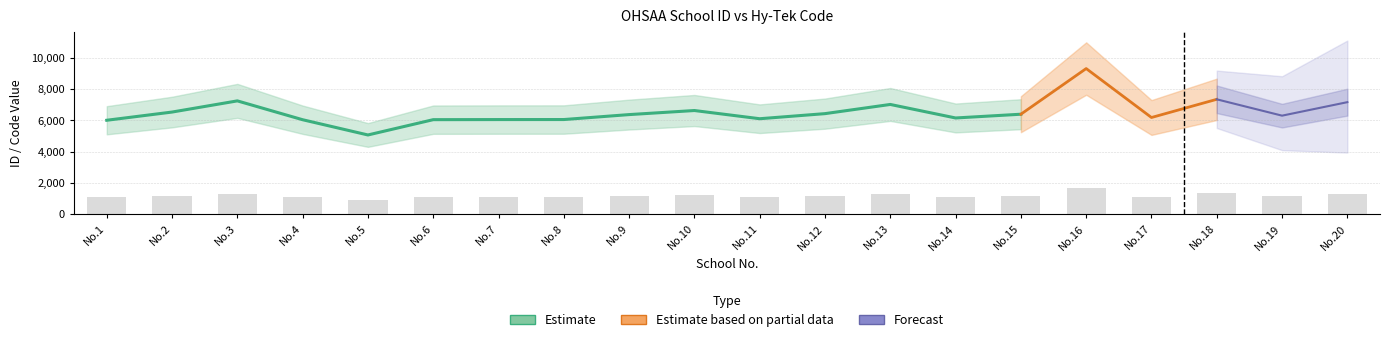

Which has a higher value, No.15 or No.14?

No.15